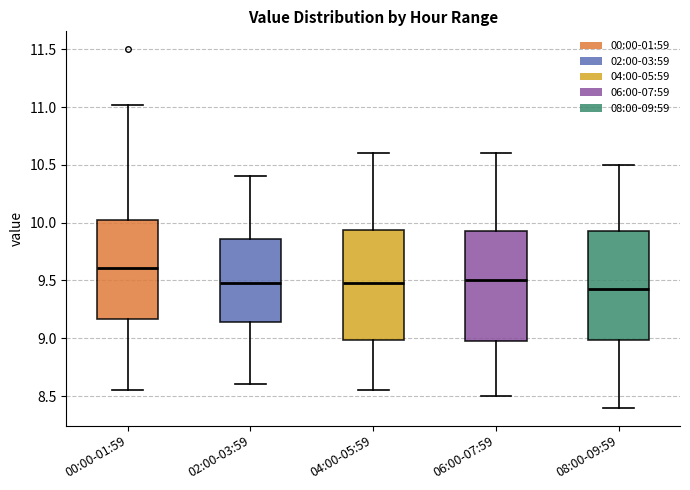

Which box has the highest median line?

00:00-01:59